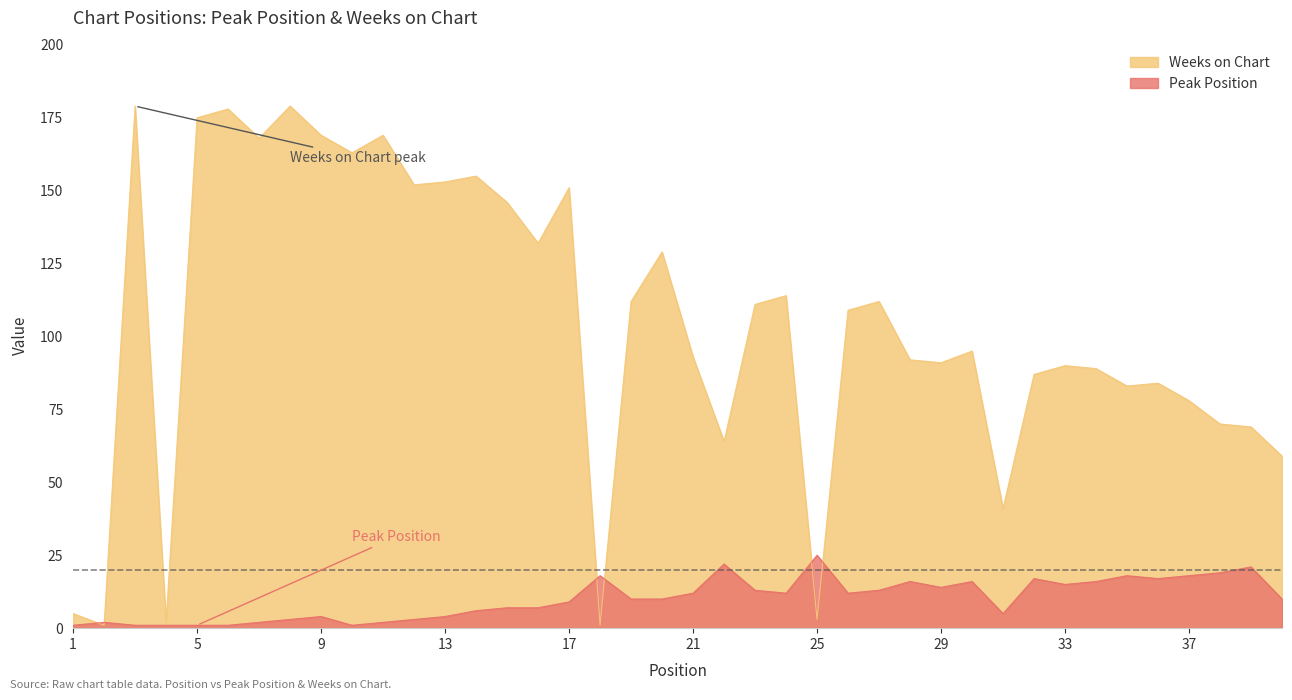

Reading right to left, what are all the values shown in this chart?

Peak Position: 10	21	19	18	17	18	16	15	17	5	16	14	16	13	12	25	12	13	22	12	10	10	18	9	7	7	6	4	3	2	1	4	3	2	1	1	1	1	2	1
Weeks on Chart: 59	69	70	78	84	83	89	90	87	41	95	91	92	112	109	3	114	111	64	93	129	112	1	151	132	146	155	153	152	169	163	169	179	168	178	175	2	179	1	5